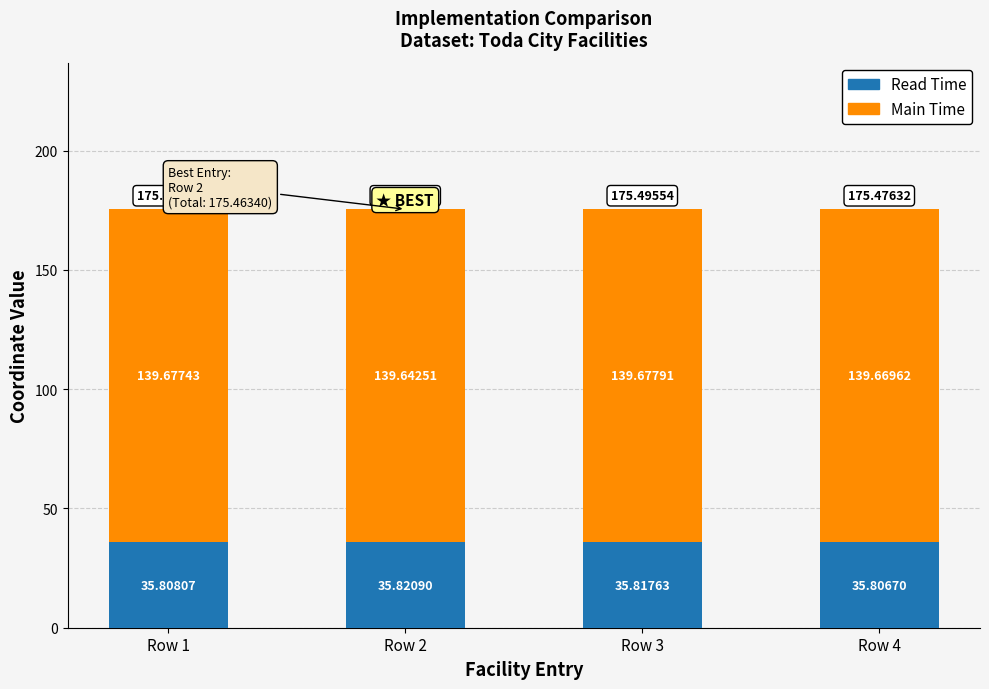

What is the total value across all series at Row 4?

175.5